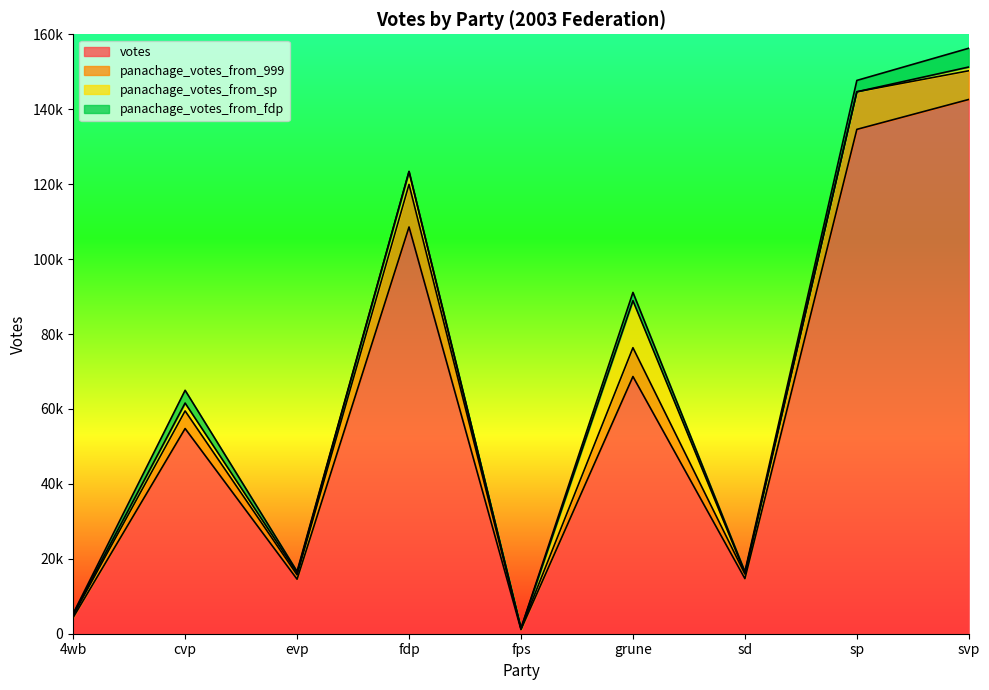

Which series changed the most between 4wb and fps?

votes